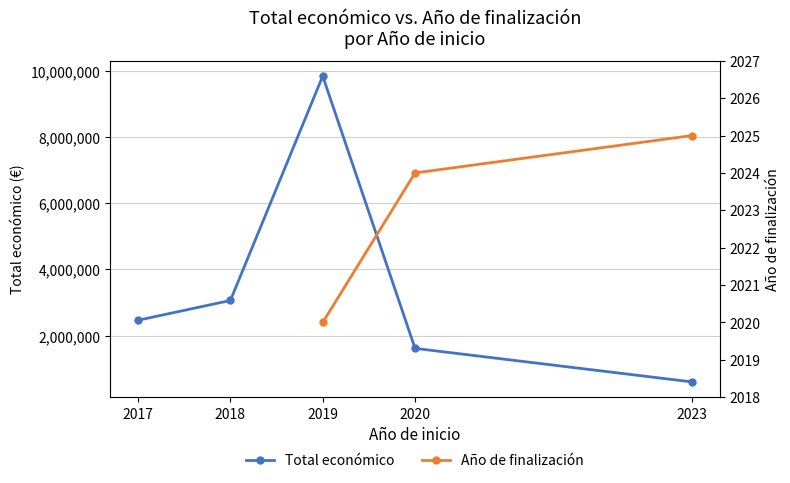

What is the difference between the second highest and minimum values?

2463051